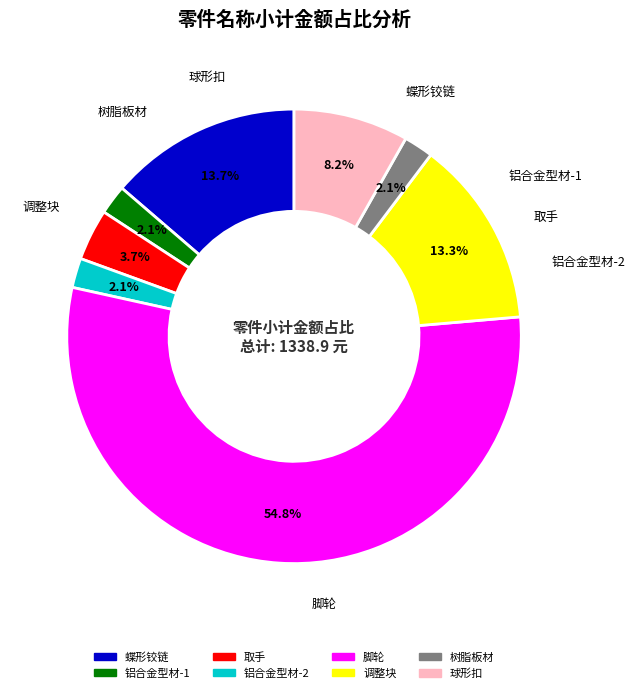

What is the total percentage of 脚轮 and 树脂板材?

56.9%